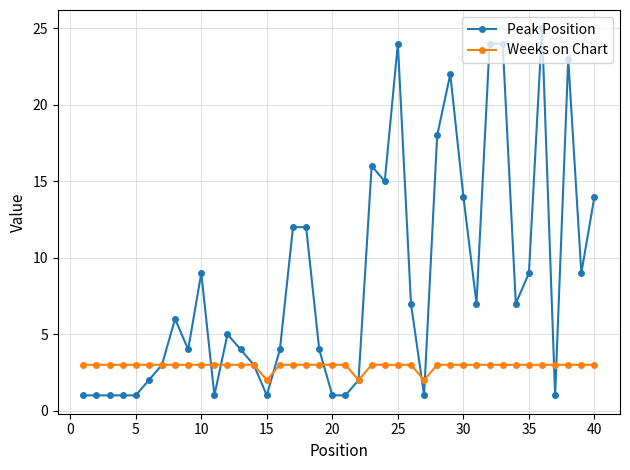

What are all the series names shown in the legend?

Peak Position, Weeks on Chart